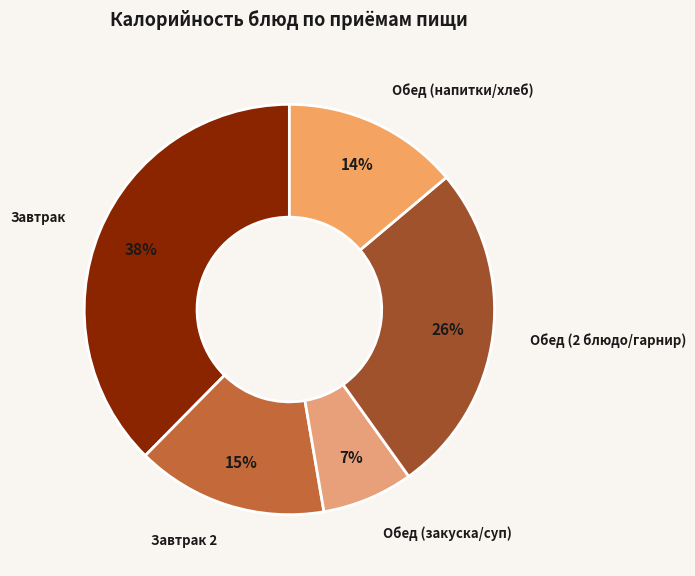

How many segments does this pie chart have?

5